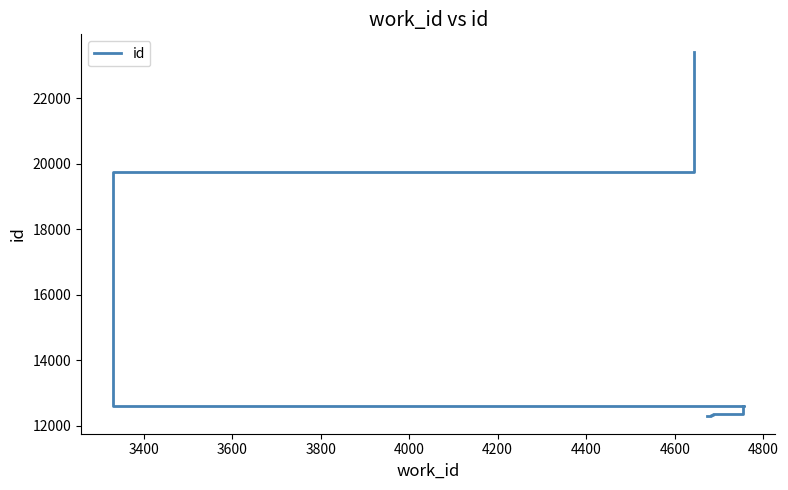

What is the greatest value displayed?

23401